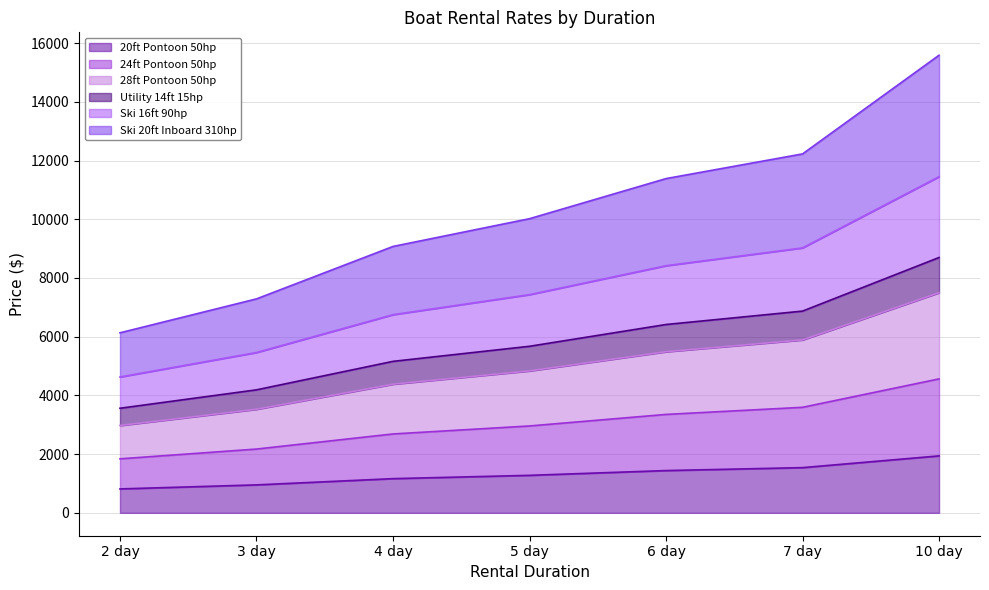

At which category is the sum across all series the highest?

10 day